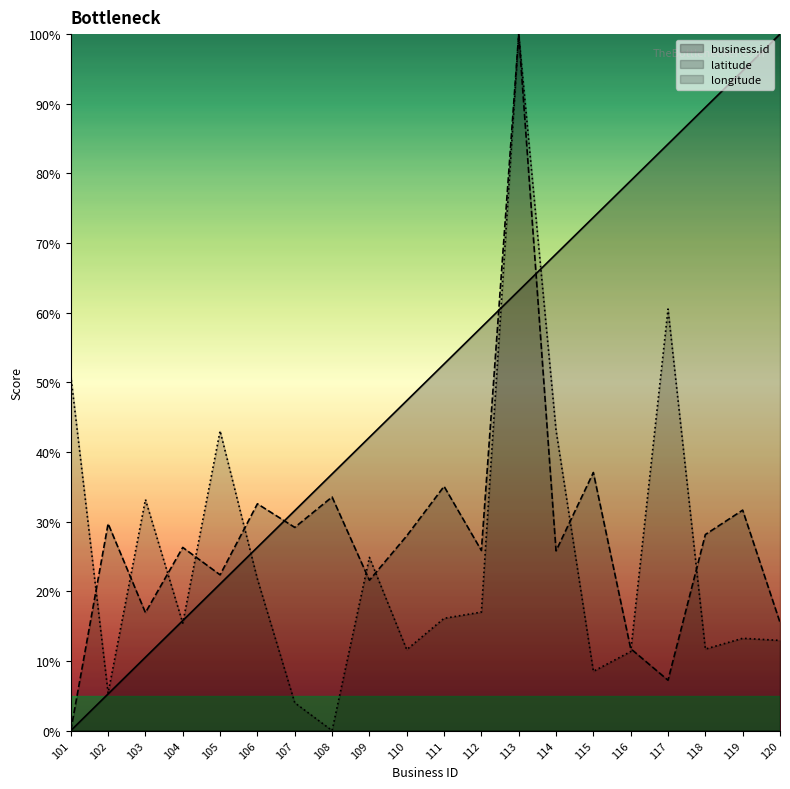

List the labels in order of latitude value, smallest first.

101, 117, 116, 120, 103, 109, 105, 114, 112, 104, 110, 118, 107, 102, 119, 106, 108, 111, 115, 113